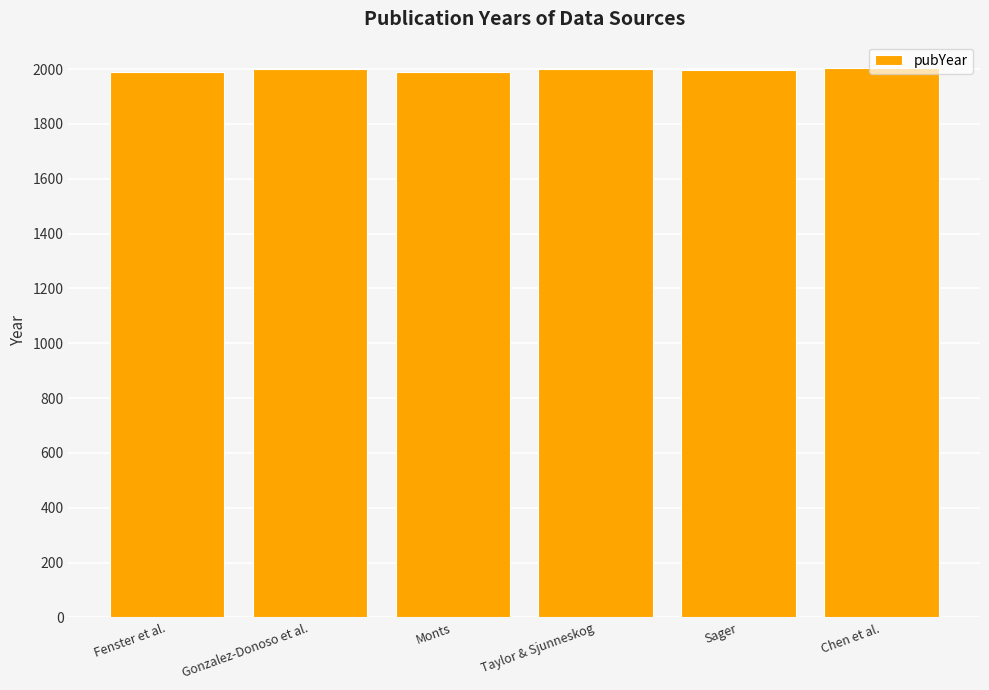

What is the smallest value displayed?

1989